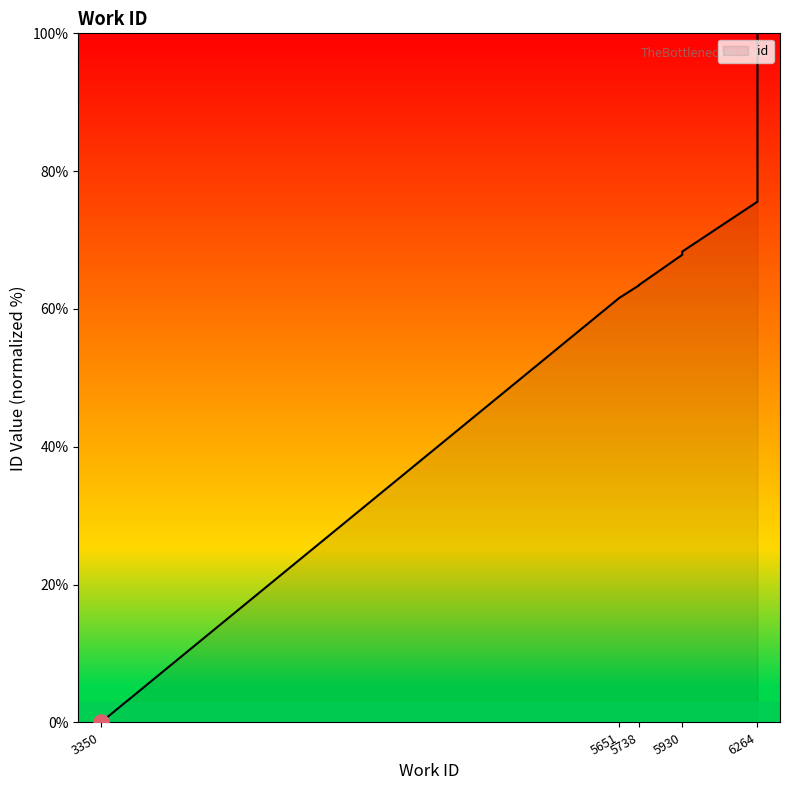

Approximately how many times larger is the value at 5738 compared to 5738?

1.0